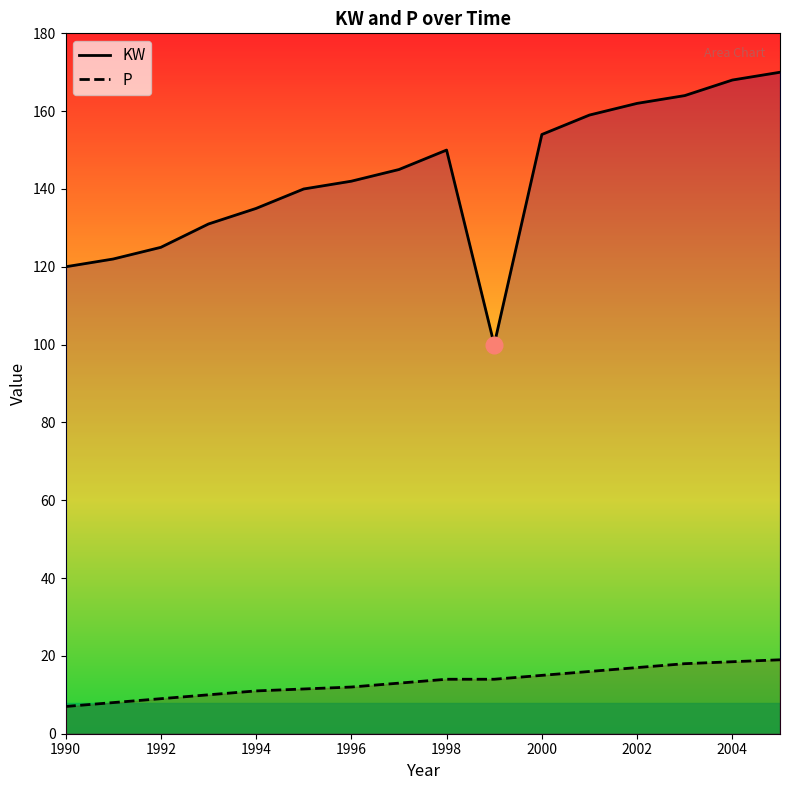

What value does the KW series have at 1998?

150.0